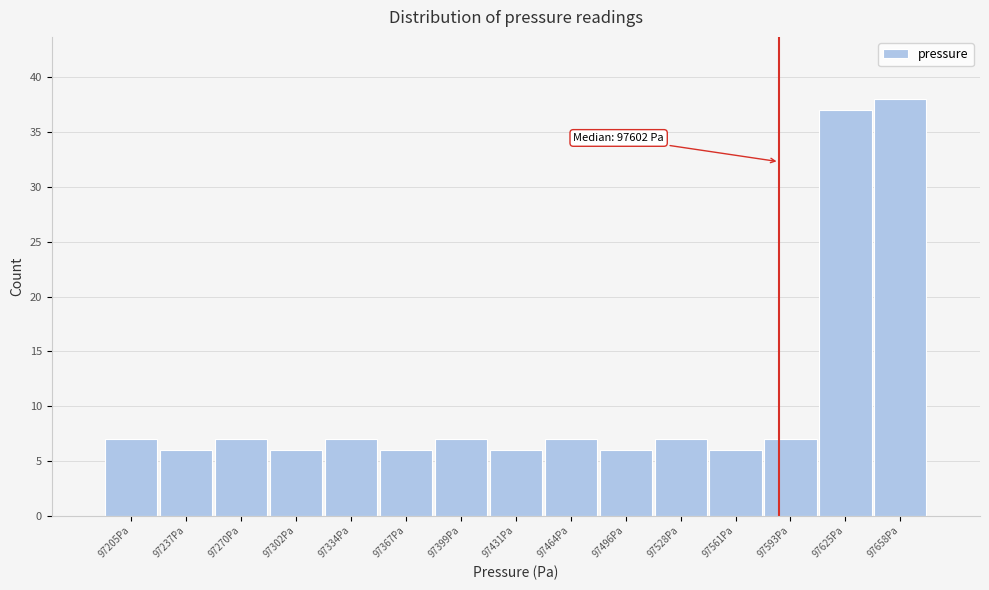

Reading left to right, extract all data points from this chart.

97205Pa=7	97237Pa=6	97270Pa=7	97302Pa=6	97334Pa=7	97367Pa=6	97399Pa=7	97431Pa=6	97464Pa=7	97496Pa=6	97528Pa=7	97561Pa=6	97593Pa=7	97625Pa=37	97658Pa=38